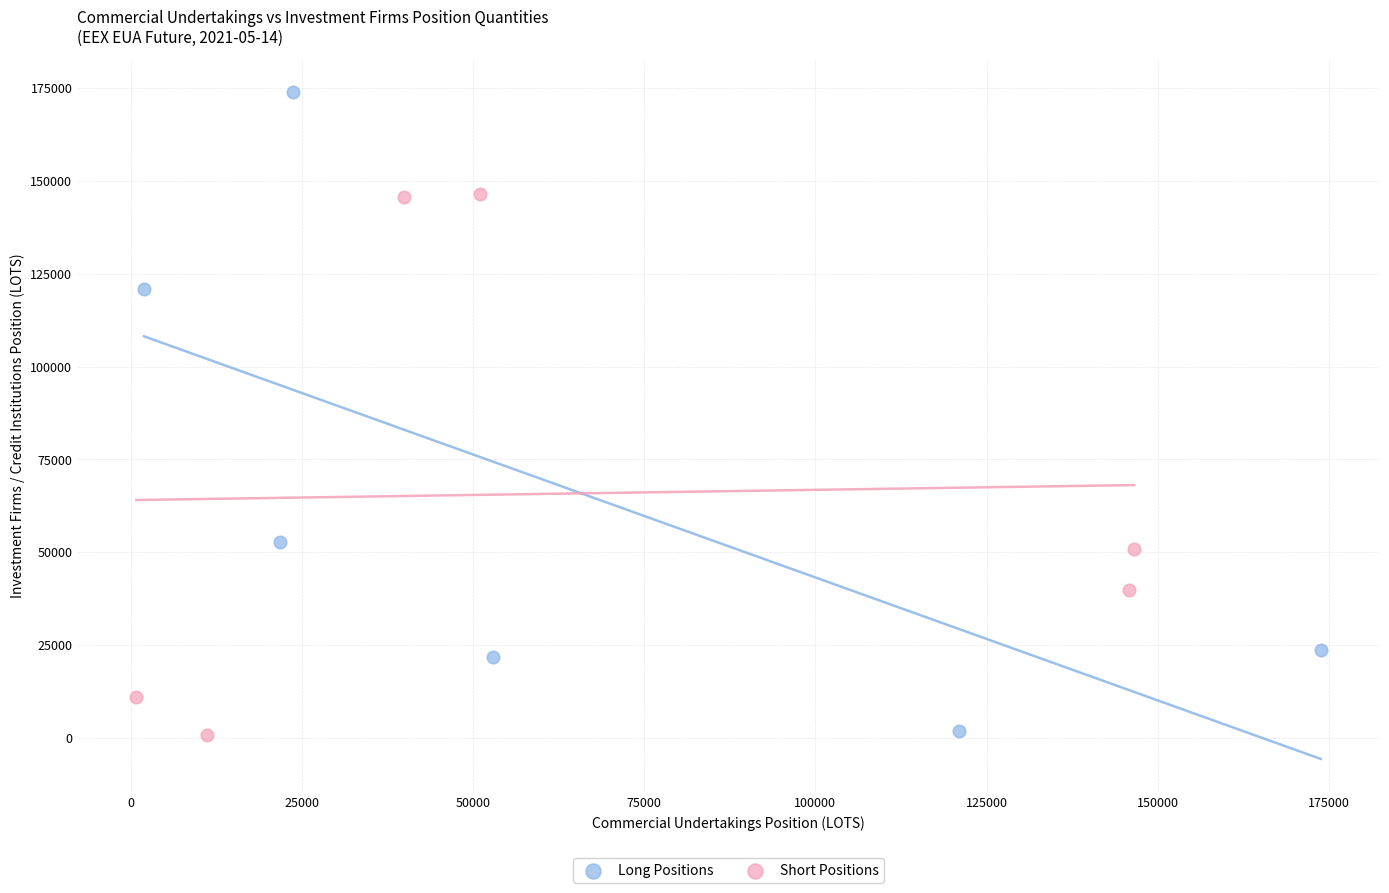

What are all the series names shown in the legend?

Long Positions, Short Positions